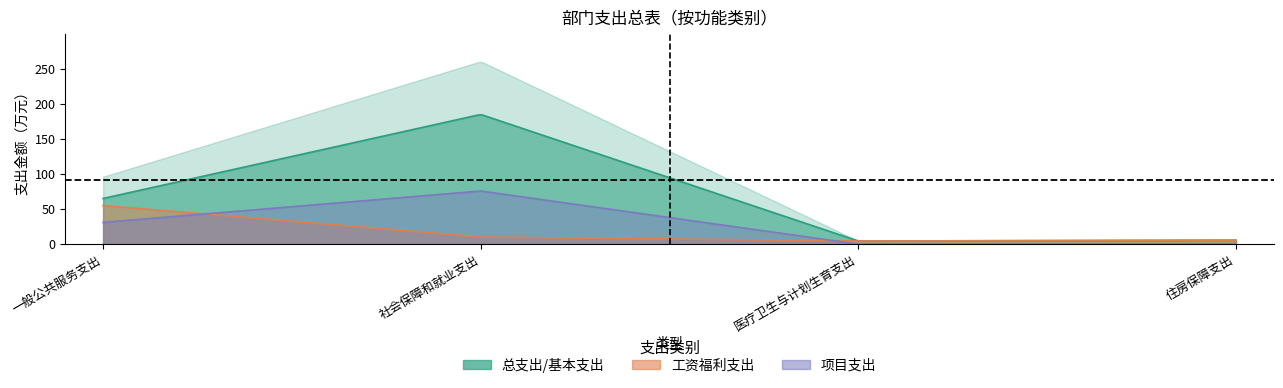

List the labels in order of 项目支出合计 value, smallest first.

医疗卫生与计划生育支出, 住房保障支出, 一般公共服务支出, 社会保障和就业支出